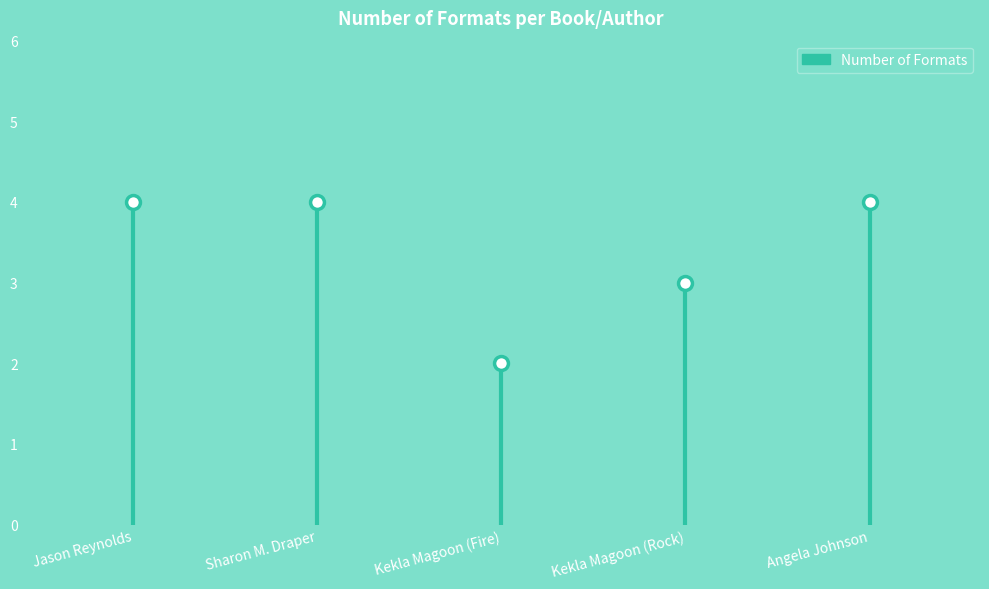

How many distinct data groups are displayed?

1